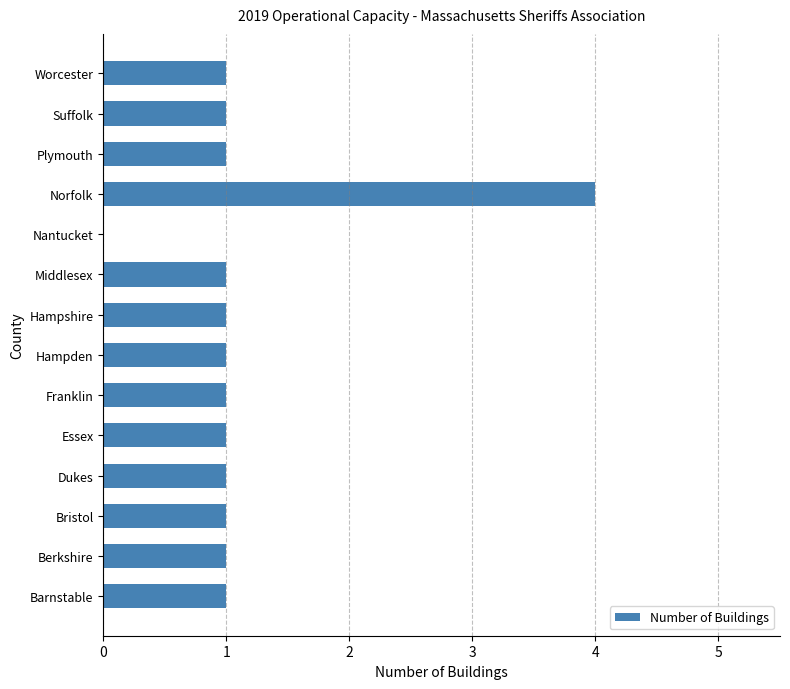

Reading bottom to top, extract all data points from this chart.

Barnstable=1	Berkshire=1	Bristol=1	Dukes=1	Essex=1	Franklin=1	Hampden=1	Hampshire=1	Middlesex=1	Nantucket=0	Norfolk=4	Plymouth=1	Suffolk=1	Worcester=1